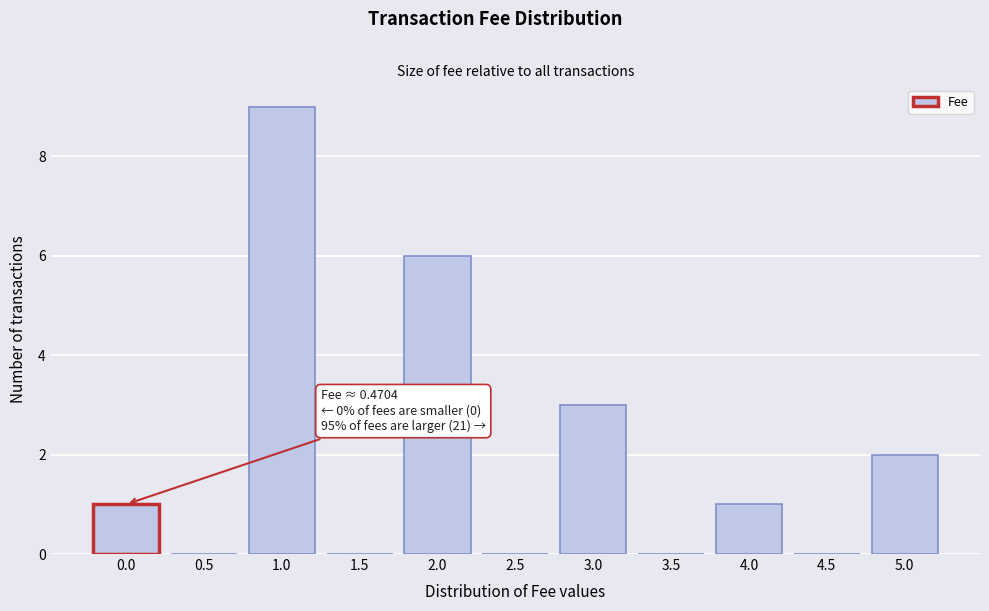

Reading right to left, transcribe all the data shown in this chart.

5.0=2	4.5=0	4.0=1	3.5=0	3.0=3	2.5=0	2.0=6	1.5=0	1.0=9	0.5=0	0.0=1